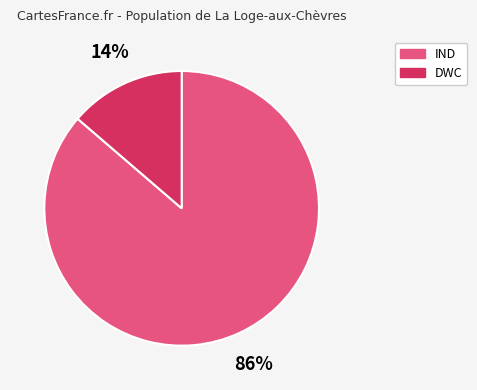

To the nearest percent, what is the average slice percentage?

50%